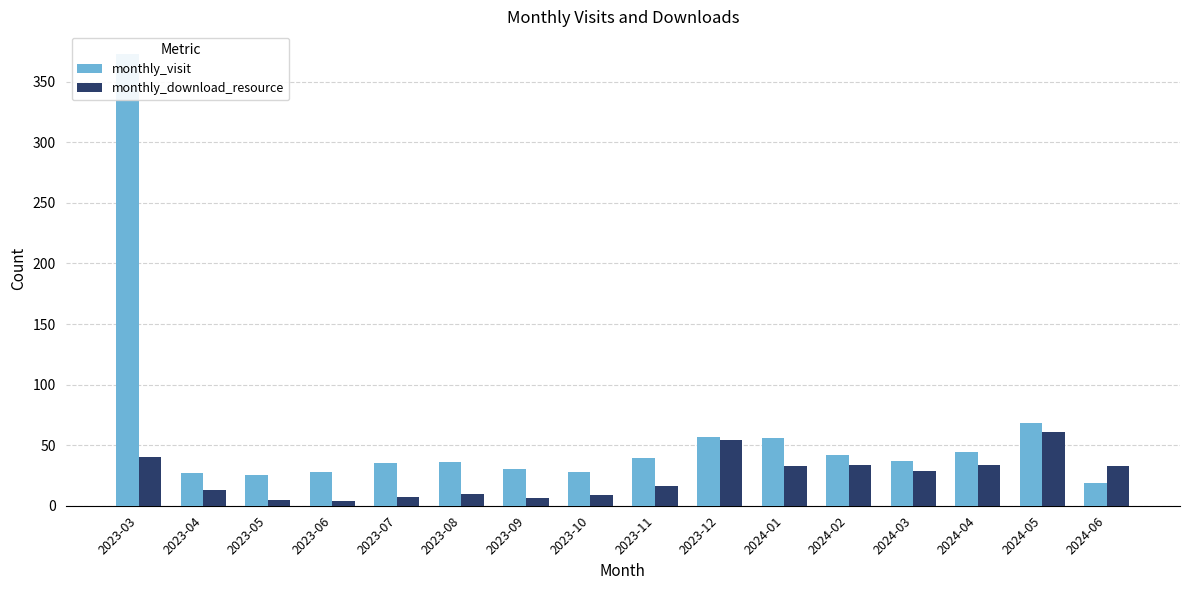

What is the difference between the highest and lowest values at 2023-03?

333